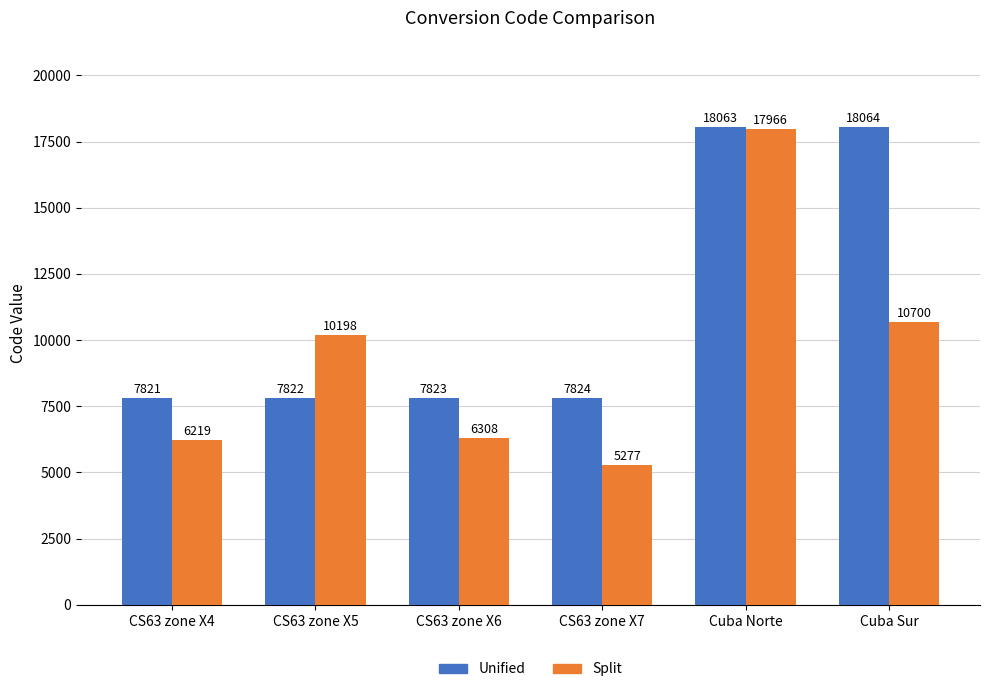

Reading left to right, extract all data points from this chart.

Unified: 7821	7822	7823	7824	18063	18064
Split: 6219	10198	6308	5277	17966	10700